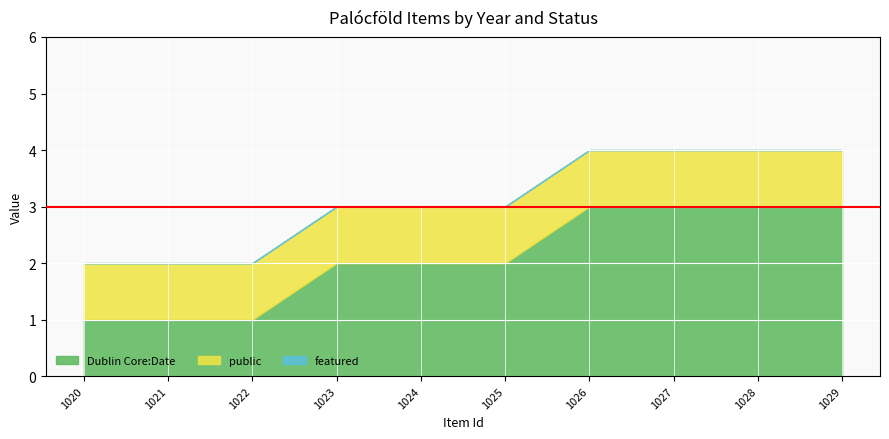

Which series has the widest spread of values?

Dublin Core:Date